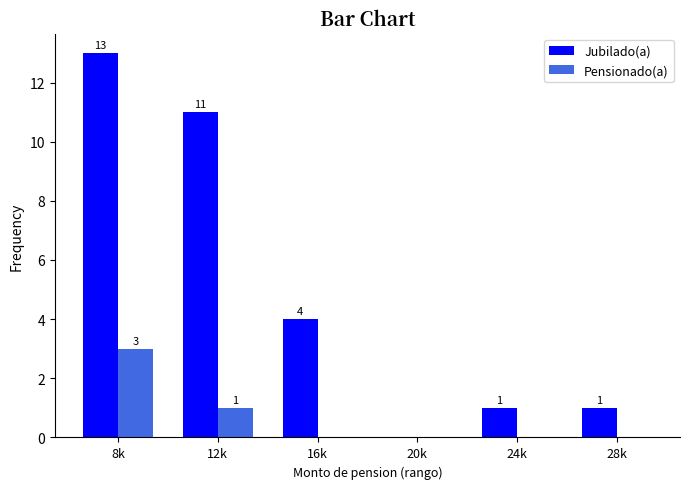

Which series changed the most between 16k and 20k?

Jubilado(a)